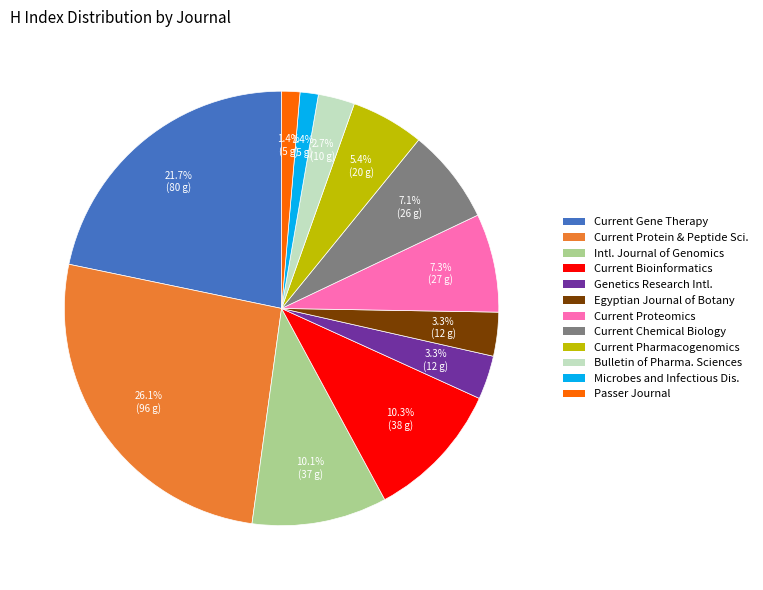

Does any single category account for the majority?

No